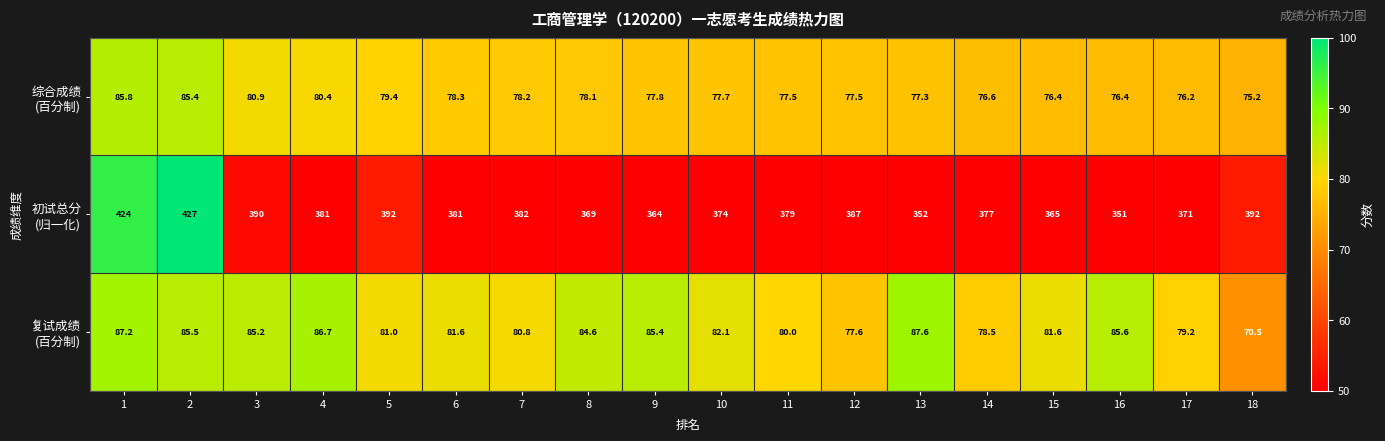

At which category is the sum across all series the highest?

2